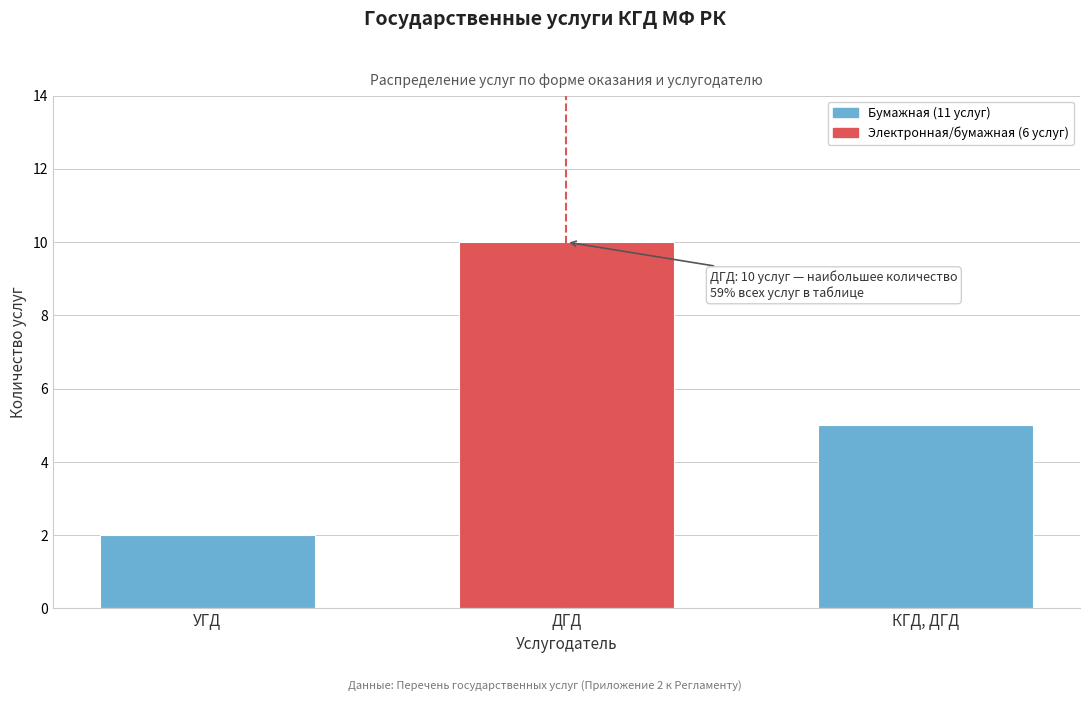

Reading left to right, list all the values displayed in this chart.

2	10	5